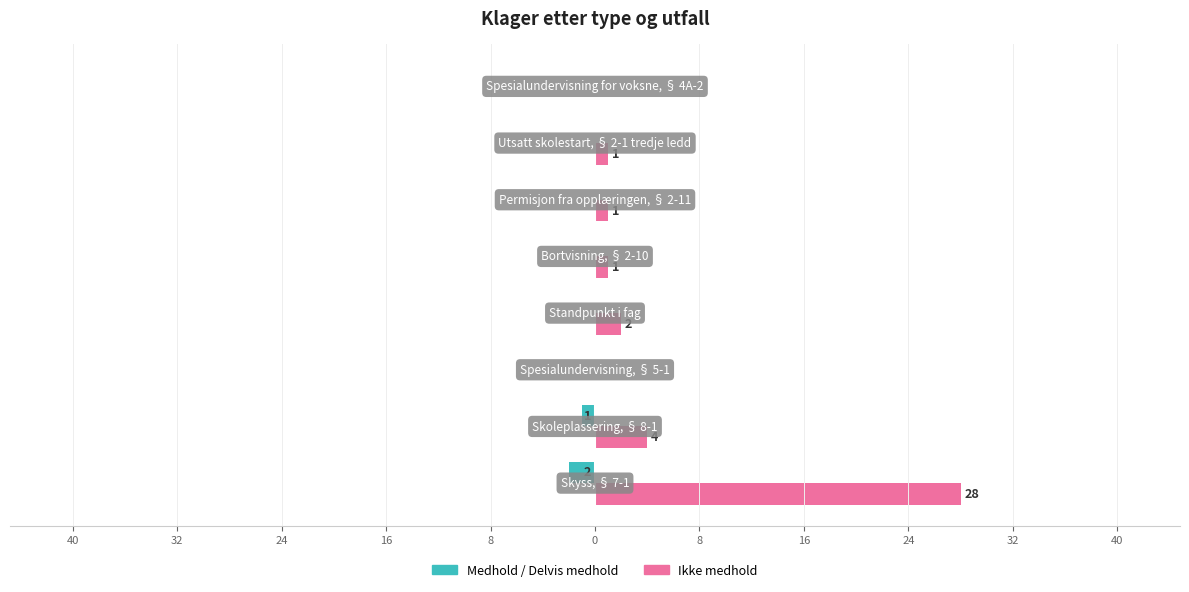

What are all the series names shown in the legend?

Medhold / Delvis medhold, Ikke medhold